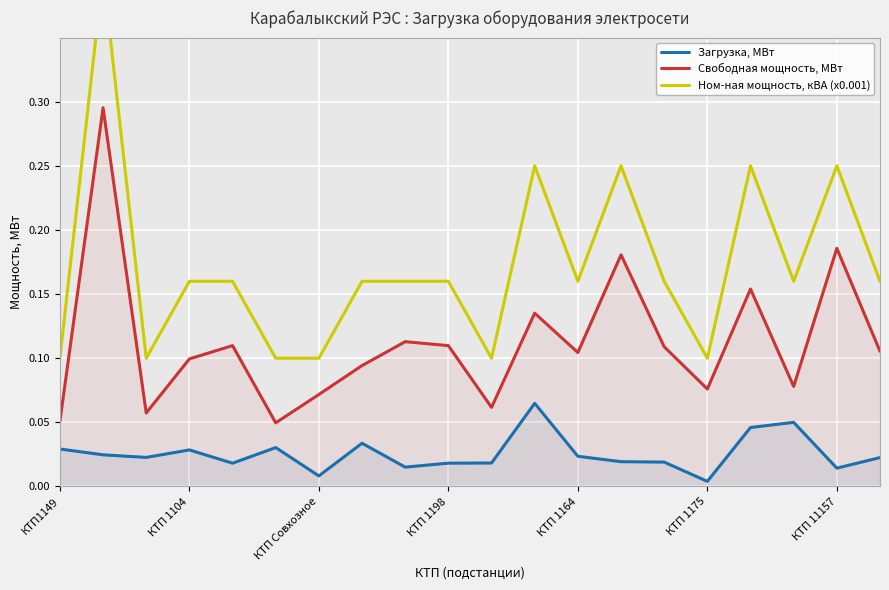

At which category does Загрузка, МВт reach its first local peak?

КТП 1104